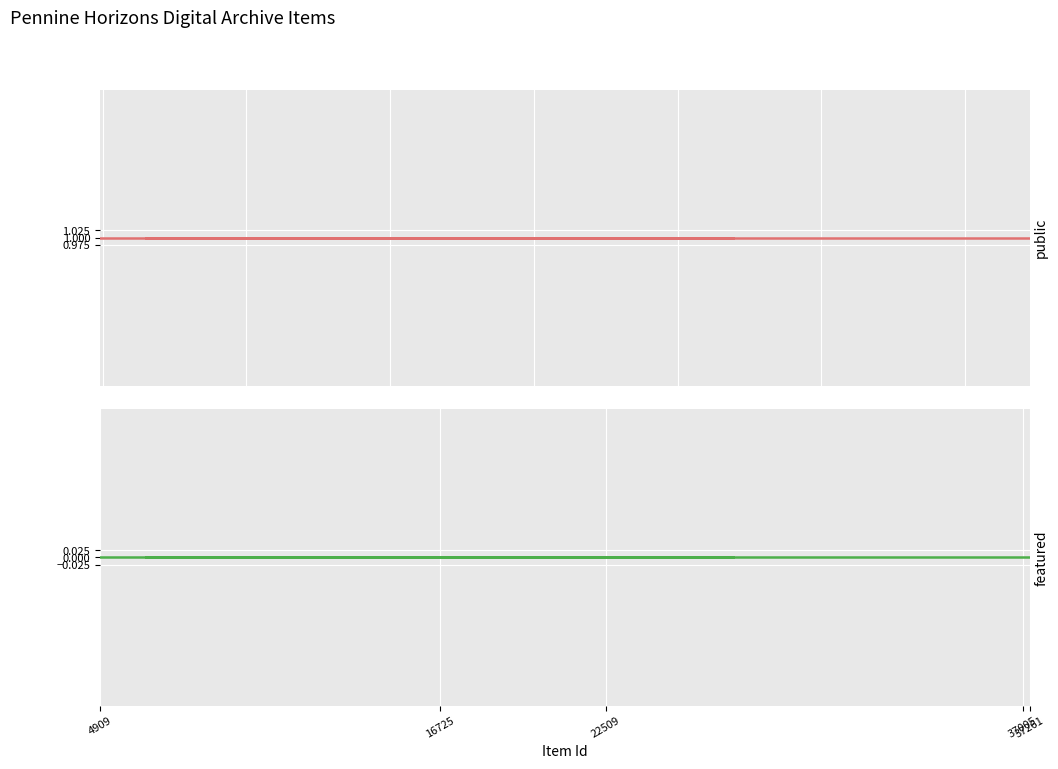

Reading left to right, list all the values displayed in this chart.

public: 1	1	1	1	1	1	1	1	1	1	1	1	1
featured: 0	0	0	0	0	0	0	0	0	0	0	0	0